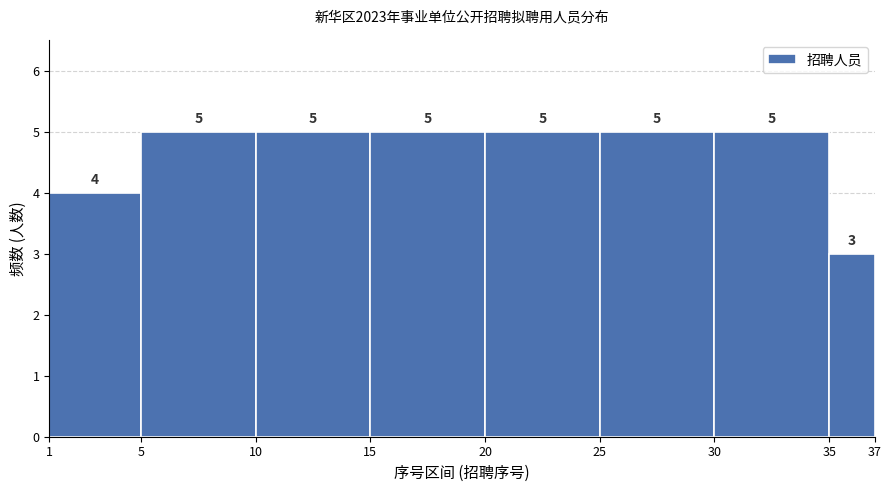

Reading left to right, transcribe this chart: for each bar, give the range it covers on the x-axis and its height.

1 to 5: 4
5 to 10: 5
10 to 15: 5
15 to 20: 5
20 to 25: 5
25 to 30: 5
30 to 35: 5
35 to 37: 3